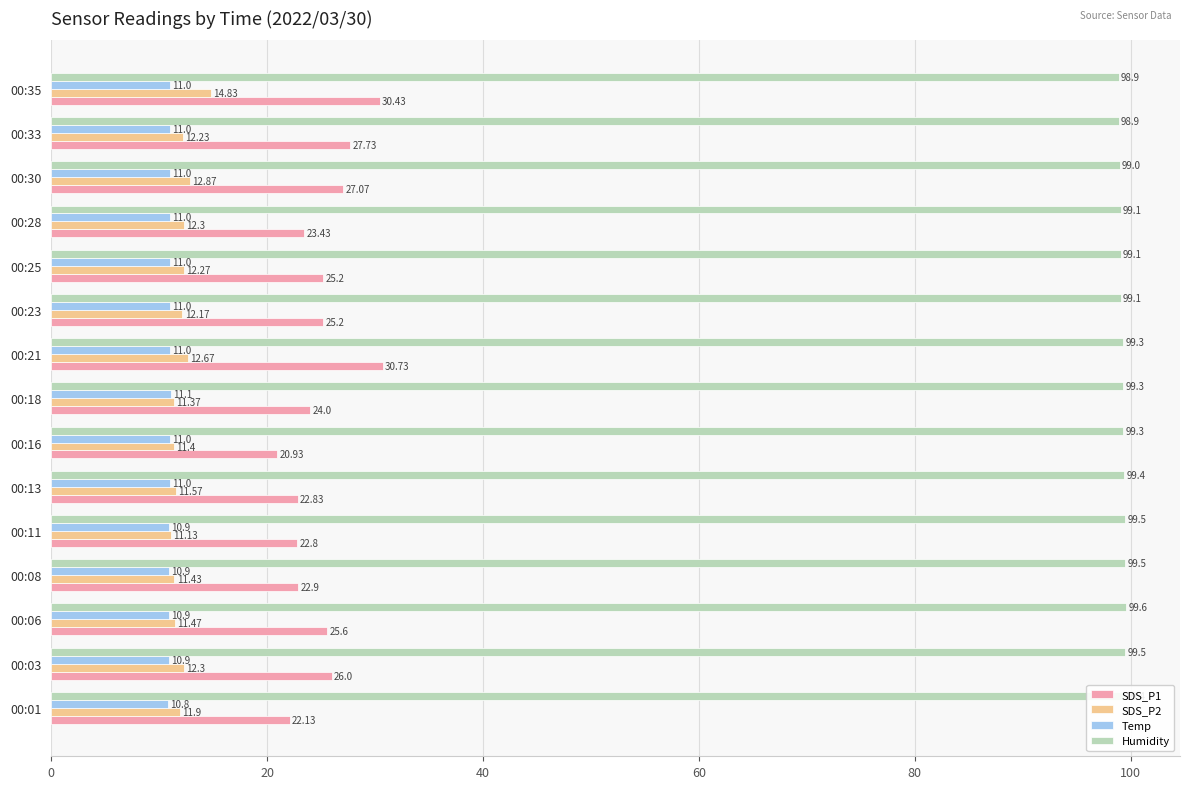

What is the difference between the highest and lowest values at 00:08?

88.6